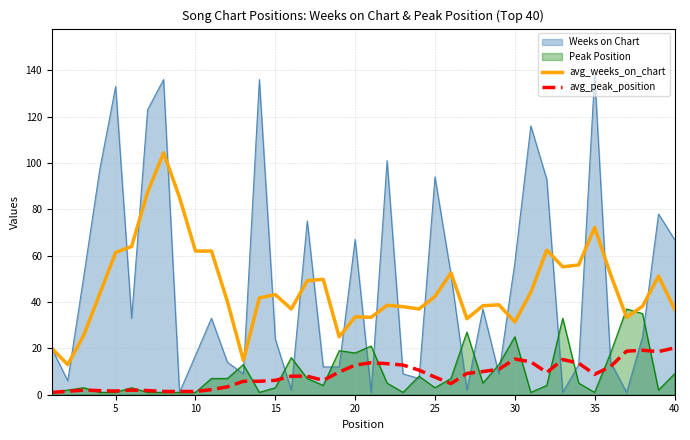

Which series has the widest spread of values?

Weeks on Chart